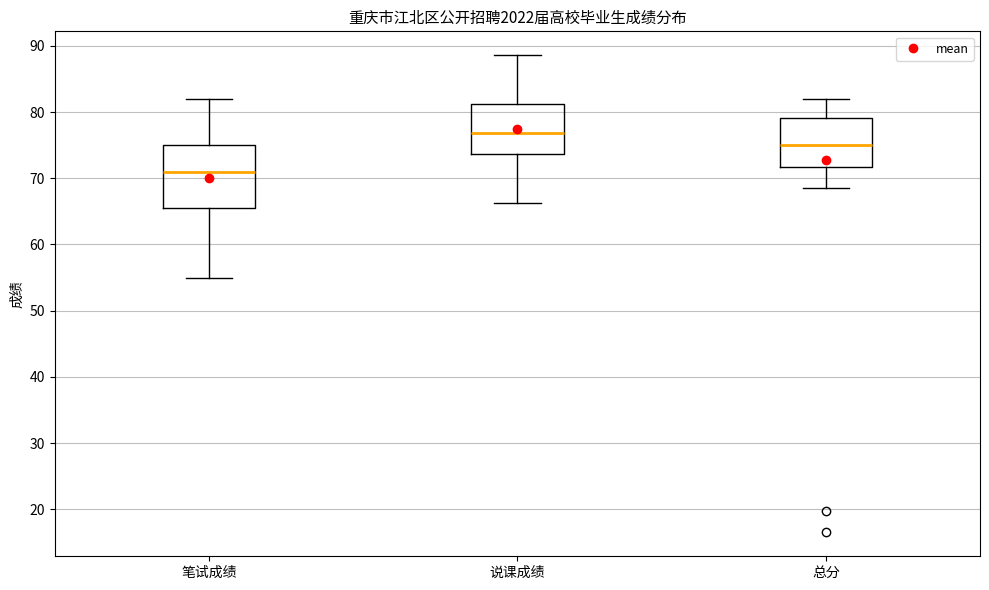

Comparing the boxes themselves (not the whiskers), which one is the tallest?

笔试成绩